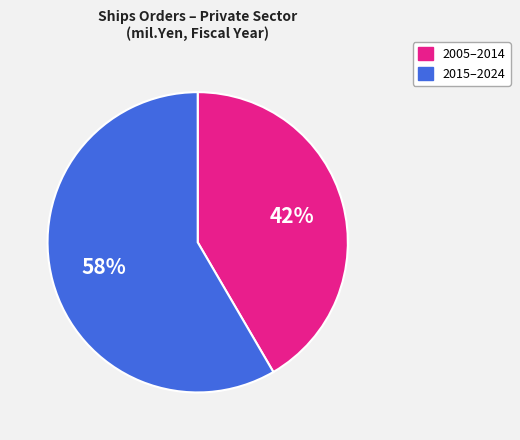

How many slices are in this pie chart?

2